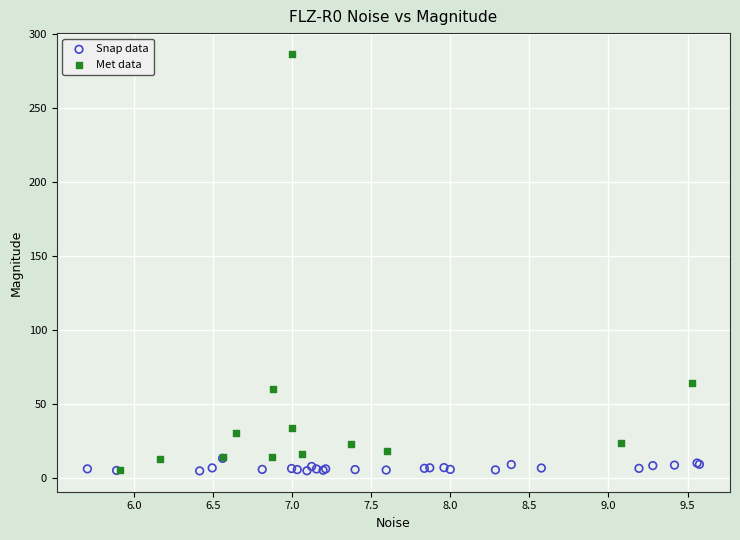

Which series has the widest spread of Y values?

Met data